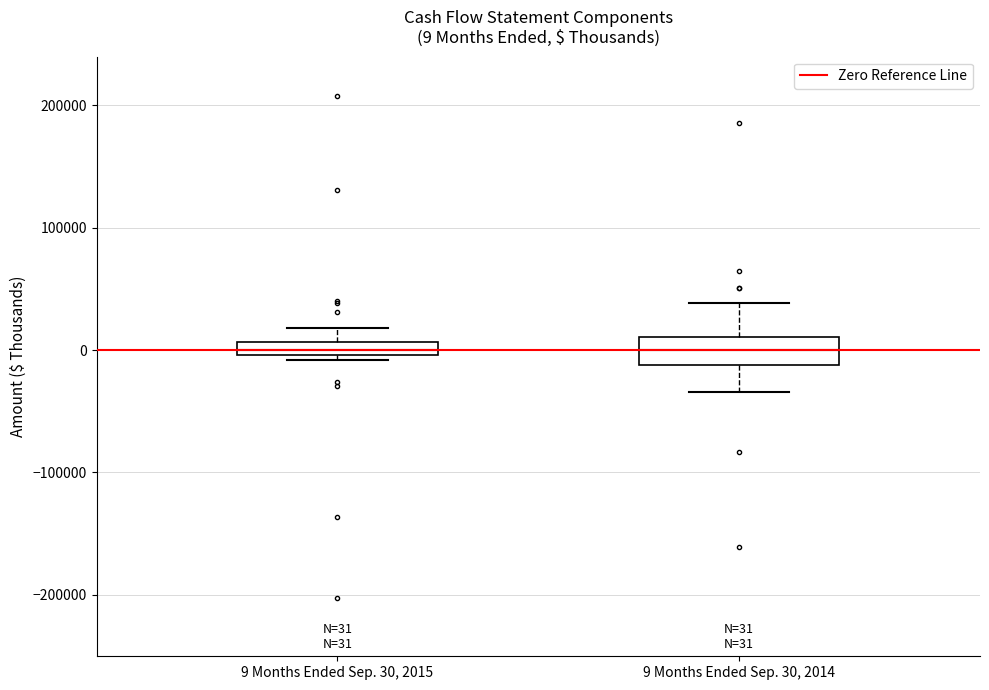

Comparing the boxes themselves (not the whiskers), which one is the tallest?

9 Months Ended Sep. 30, 2014